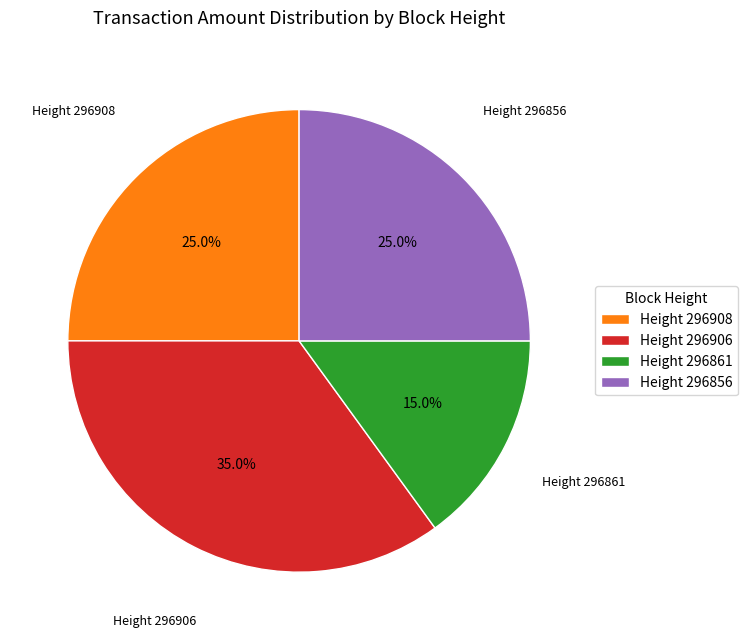

Which slice is the largest?

Height 296906